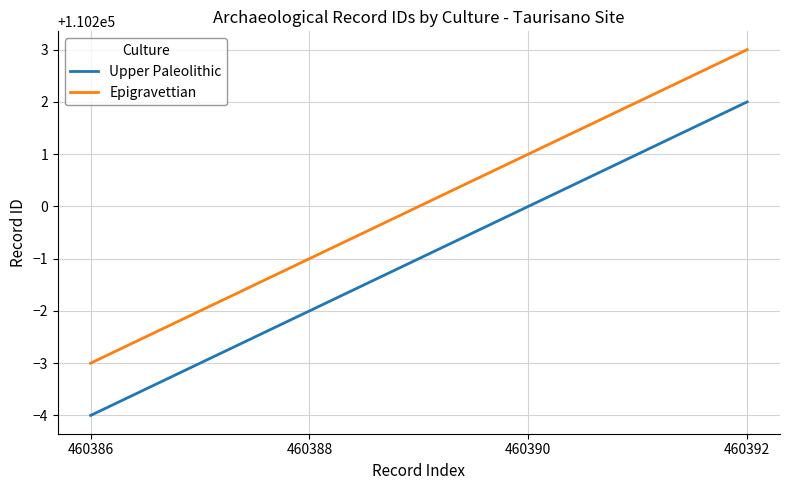

True or false: Epigravettian has a value of 110203 at 460392.

True